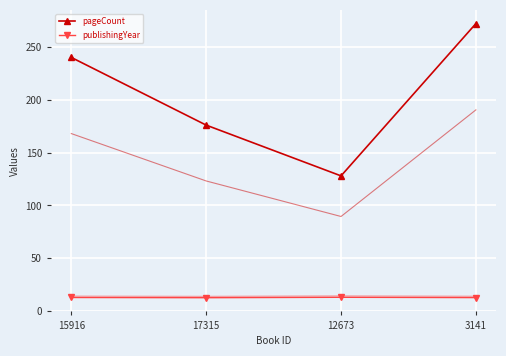

What are all the series names shown in the legend?

pageCount, publishingYear